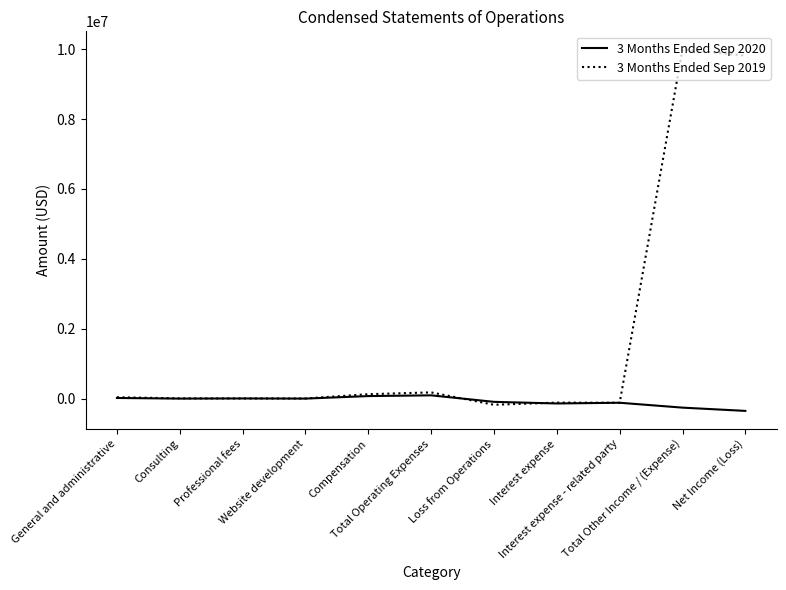

True or false: 3 Months Ended Sep 2020 has more than 0 interior local peaks.

True